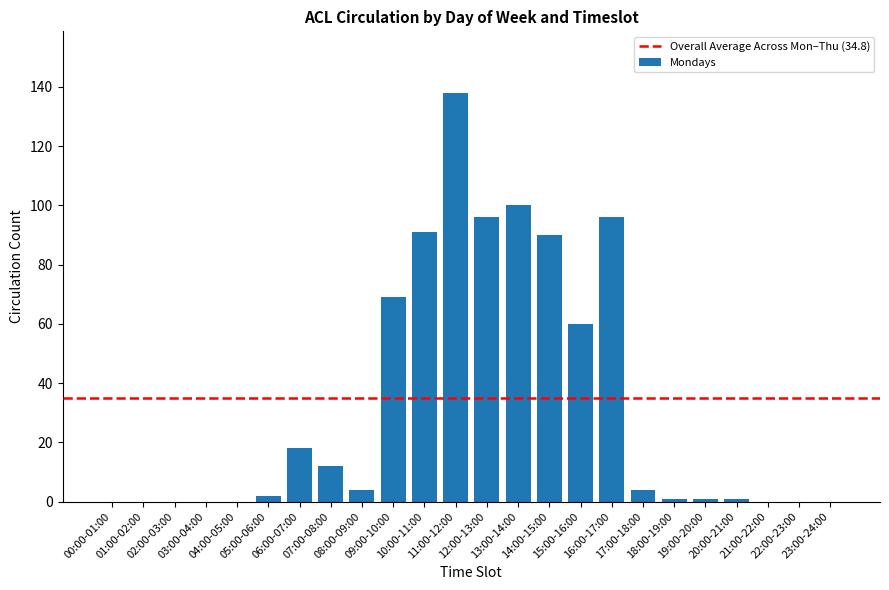

Are the bars grouped side by side (vs. stacked)?

No